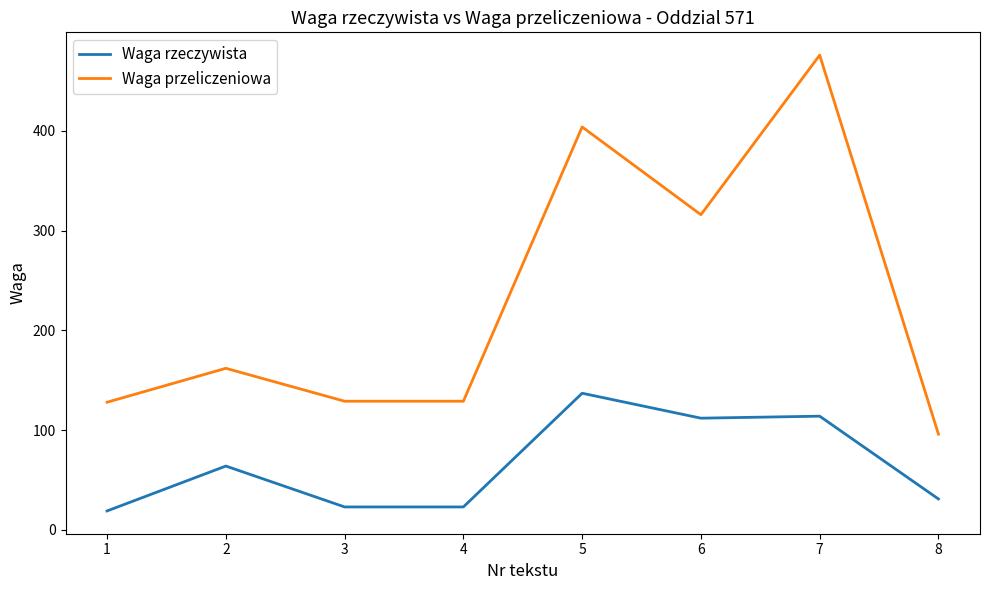

Which series has the largest total across all categories?

Waga przeliczeniowa